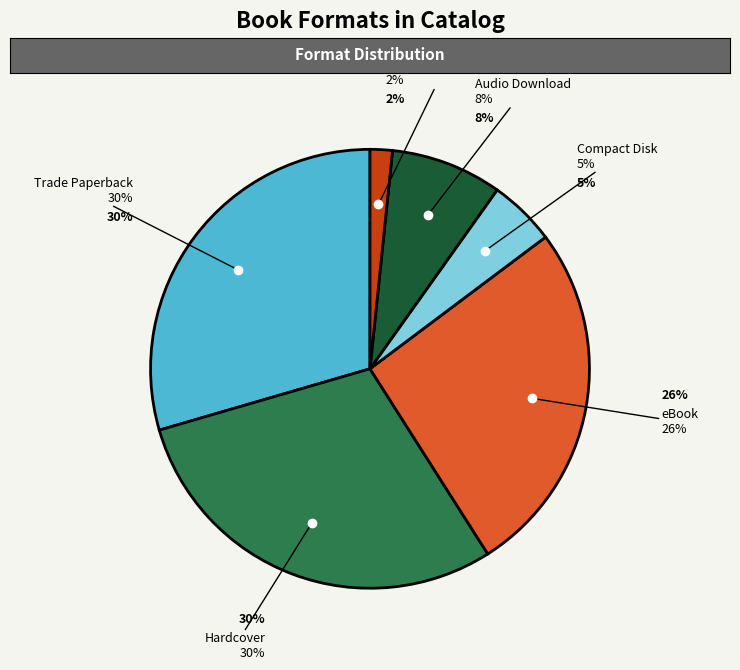

Does any single category account for the majority?

No